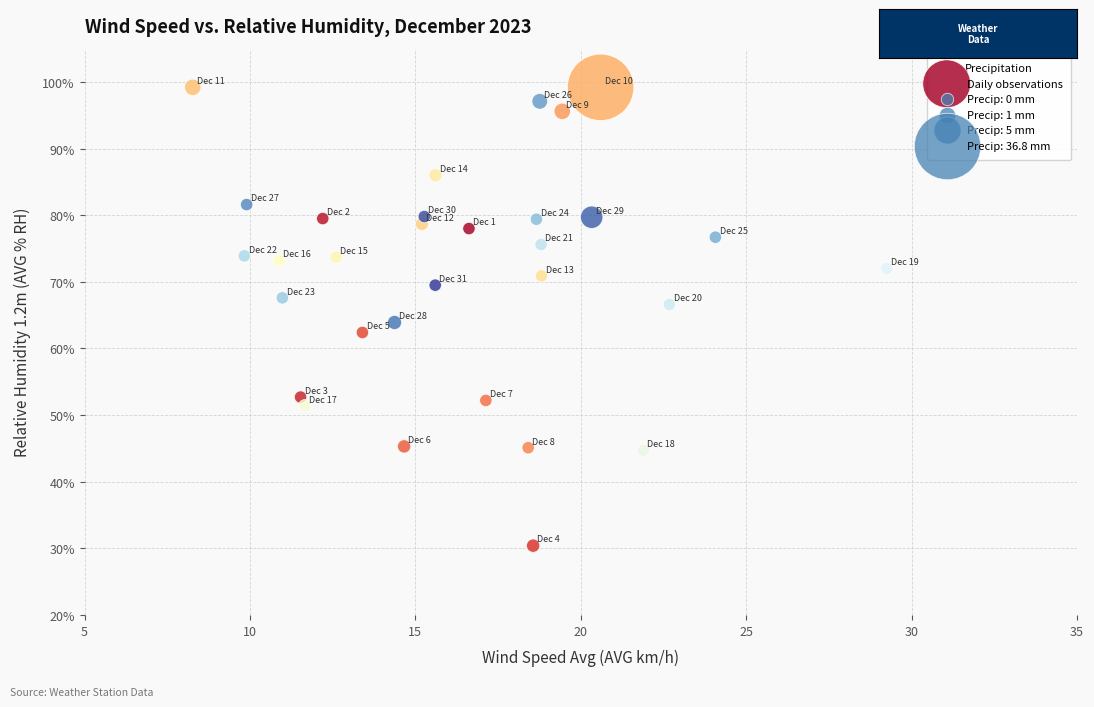

What is the range of X values (max minus min)?

21.0